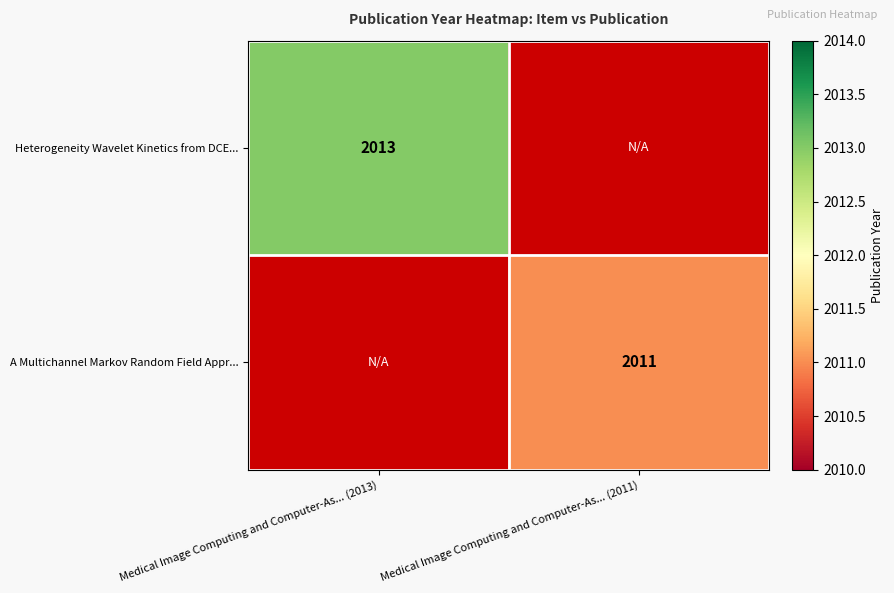

The value of Heterogeneity Wavelet Kinetics from DCE... at Medical Image Computing and Computer-As... (2013) is 2013. True or false?

True